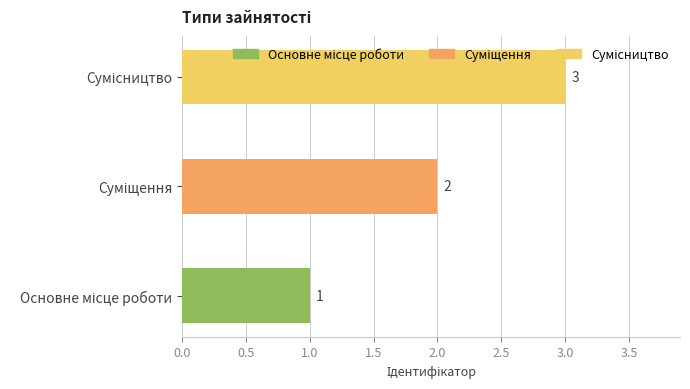

Count the values in the range 1 to 3.

3